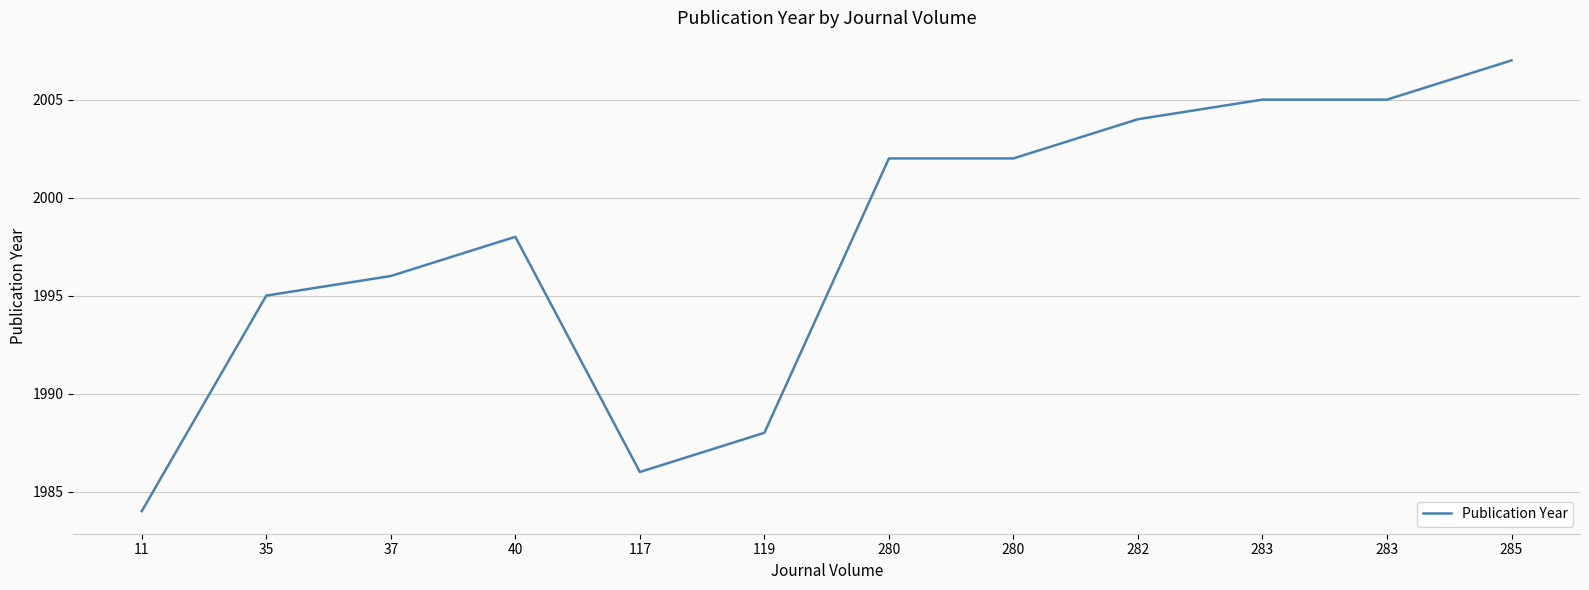

Reading left to right, transcribe all the data shown in this chart.

11=1984	35=1995	37=1996	40=1998	117=1986	119=1988	280=2002	280=2002	282=2004	283=2005	283=2005	285=2007